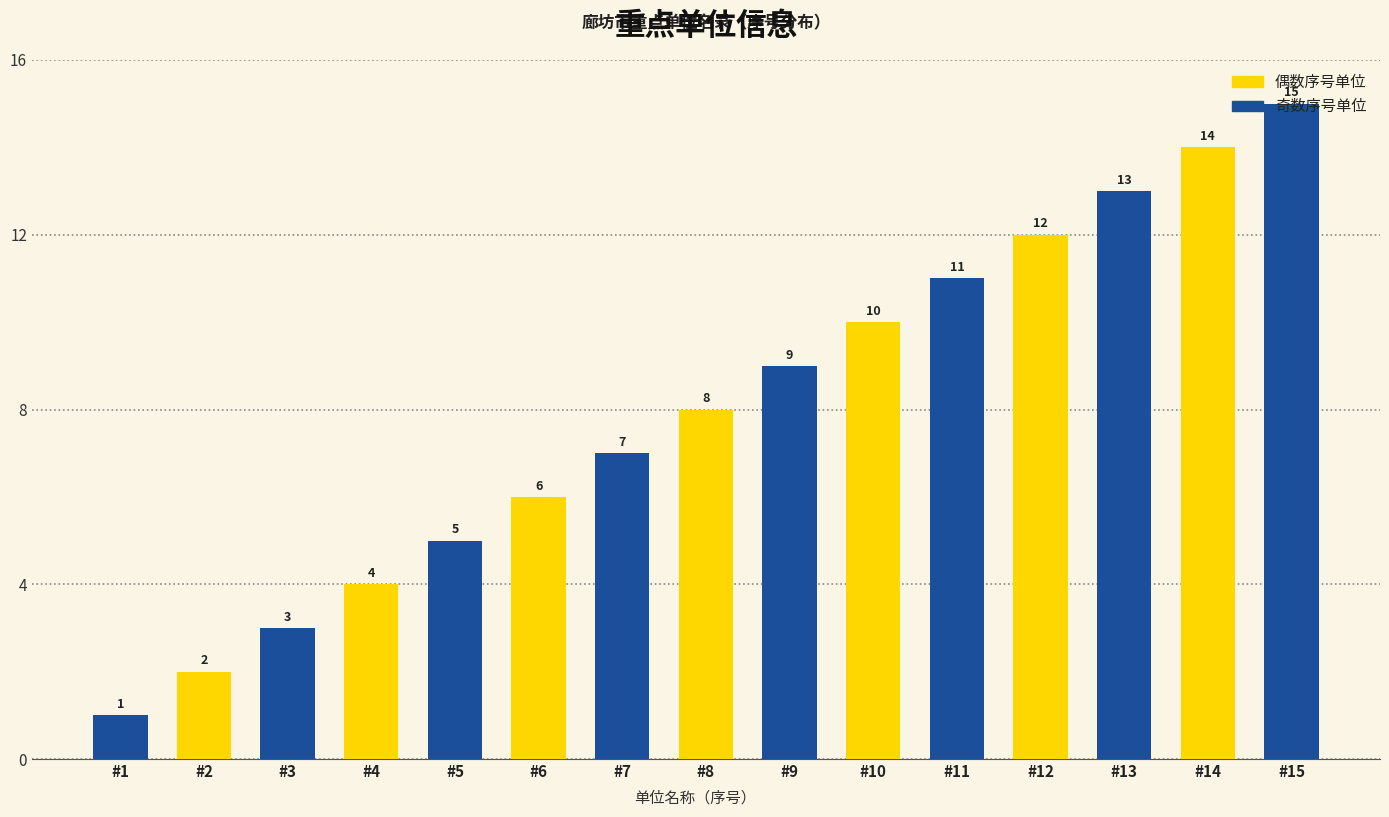

At which label is the value closest to 8?

#8